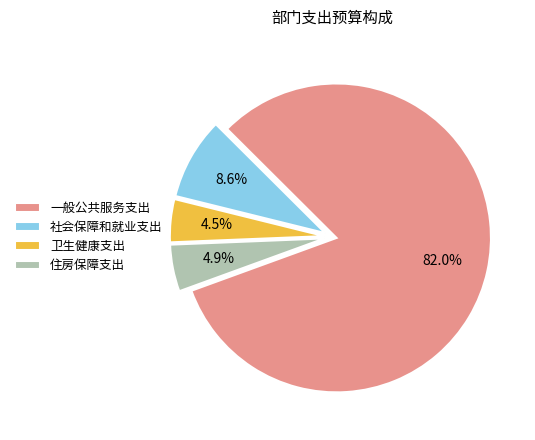

What is the majority slice?

一般公共服务支出